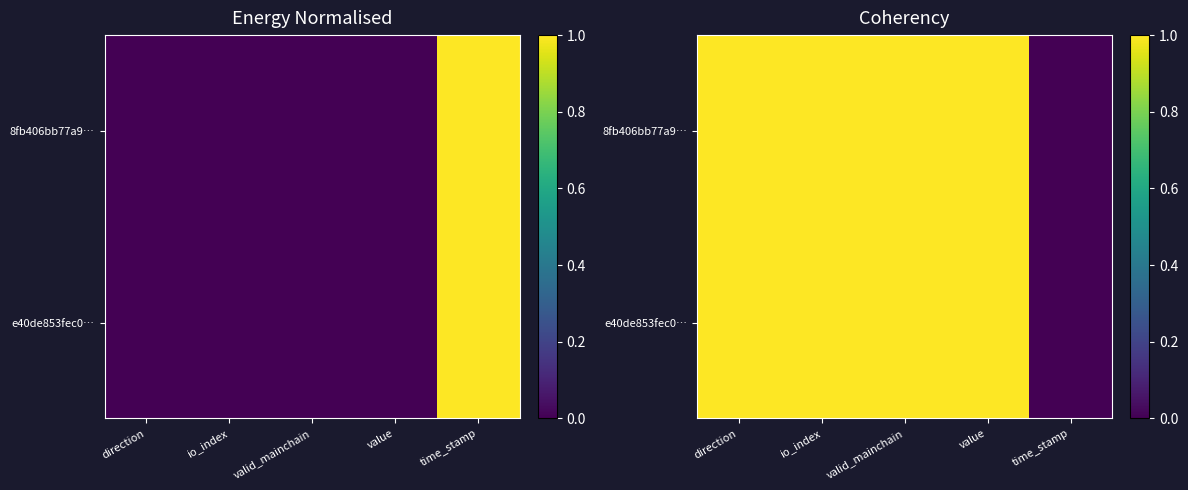

What is the total value across all series at io_index?

2.0